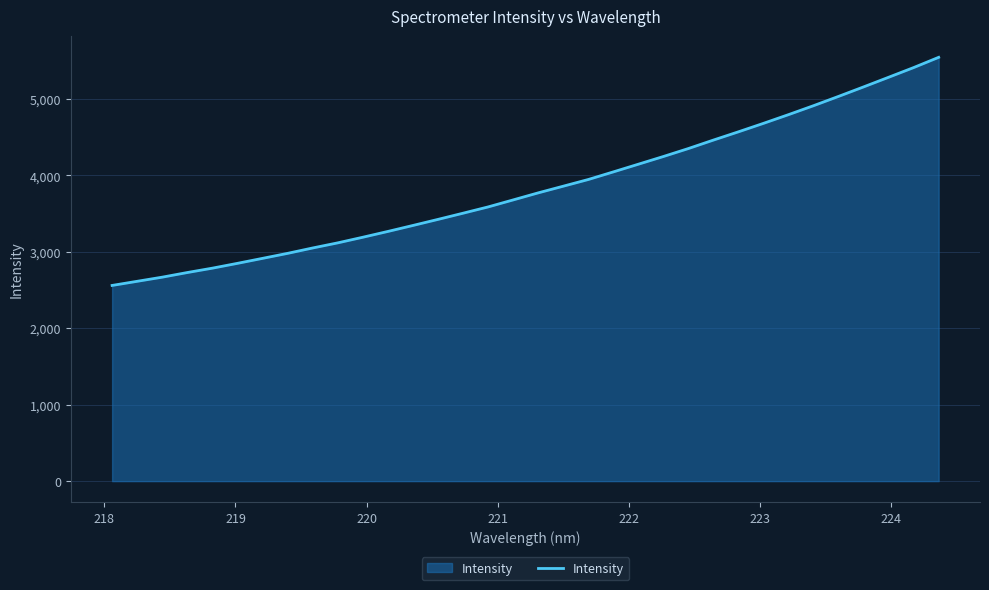

What is the maximum value shown in the chart?

5545.7